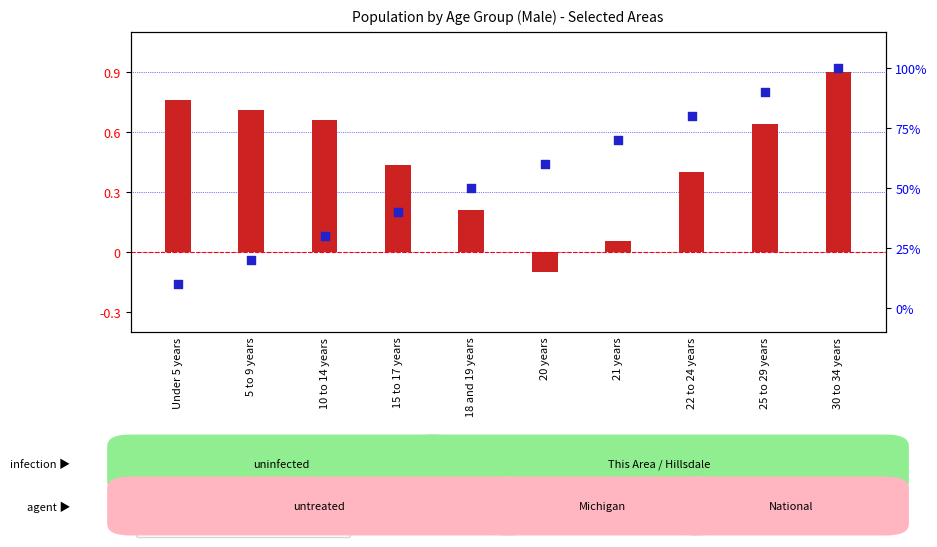

At how many categories does at least one series exceed 22?

8